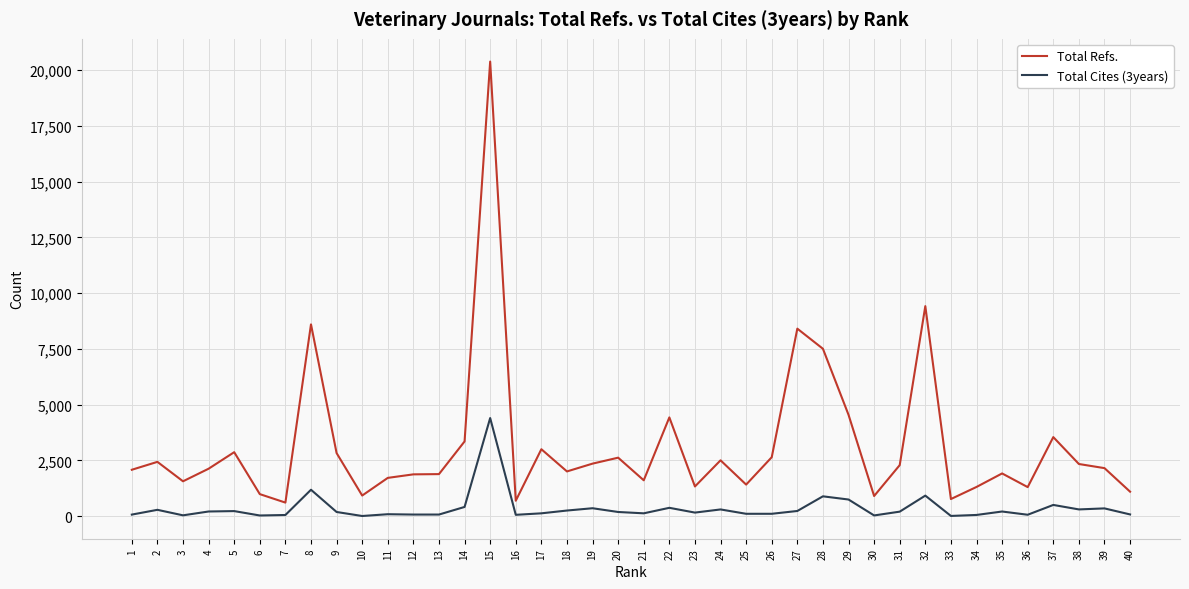

True or false: Total Refs. and Total Cites (3years) intersect in this chart.

False